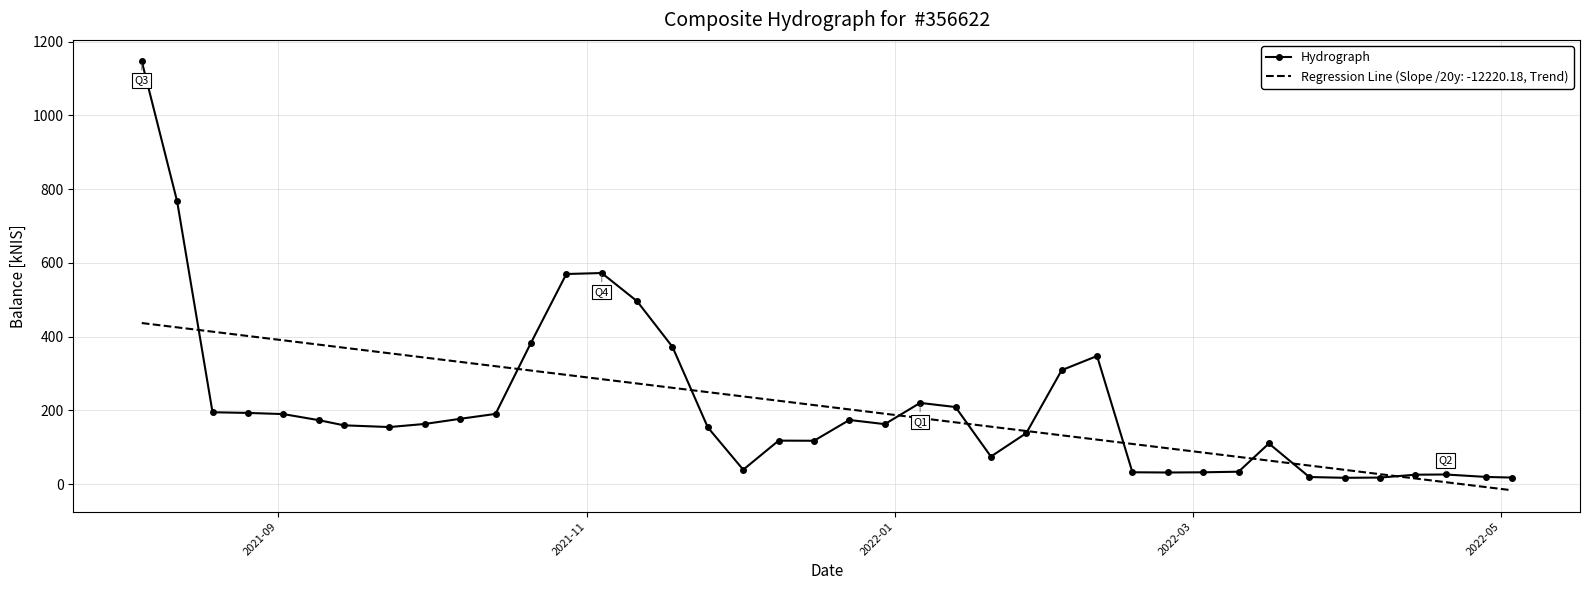

Which series has the largest range (max minus min)?

Hydrograph